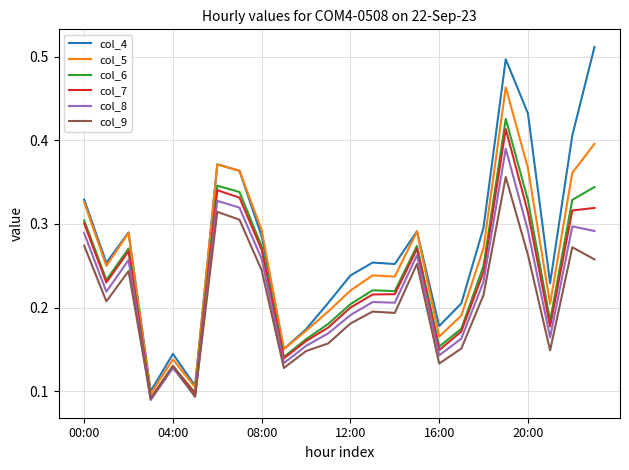

Which series has the largest range (max minus min)?

col_4